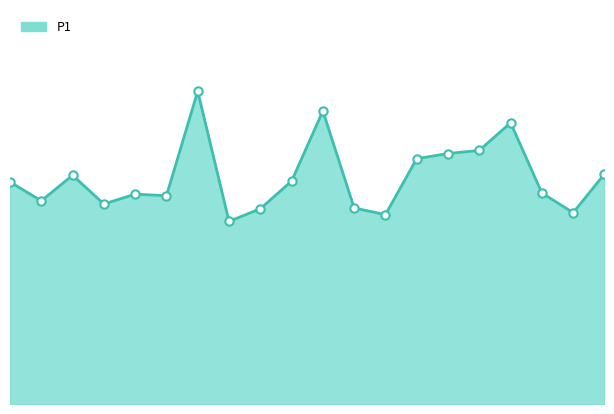

At which label is the value closest to 6?

01:00